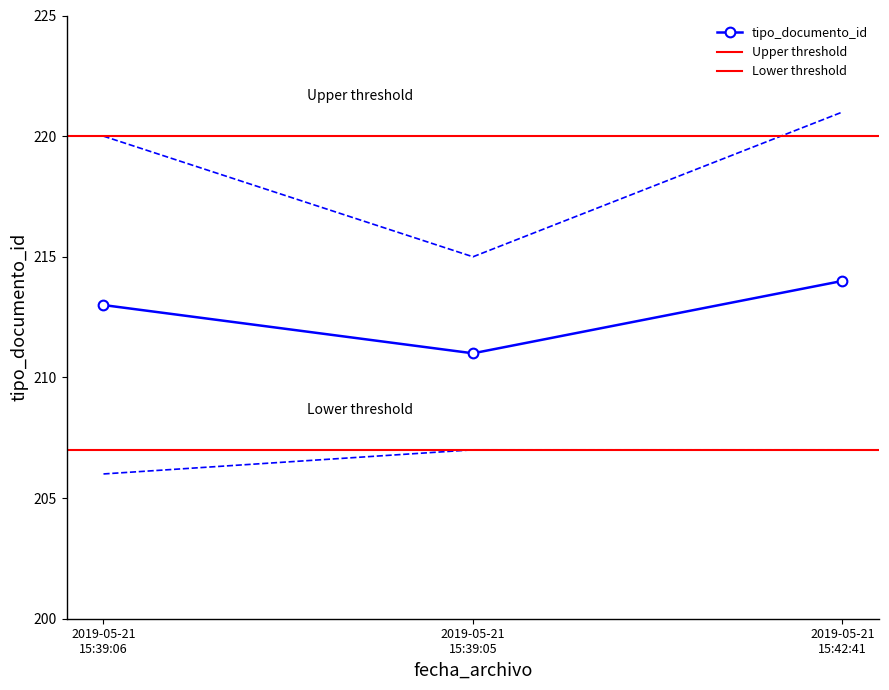

What is the ratio of the value at 2019-05-21 15:39:06 to the value at 2019-05-21 15:42:41?

1.0